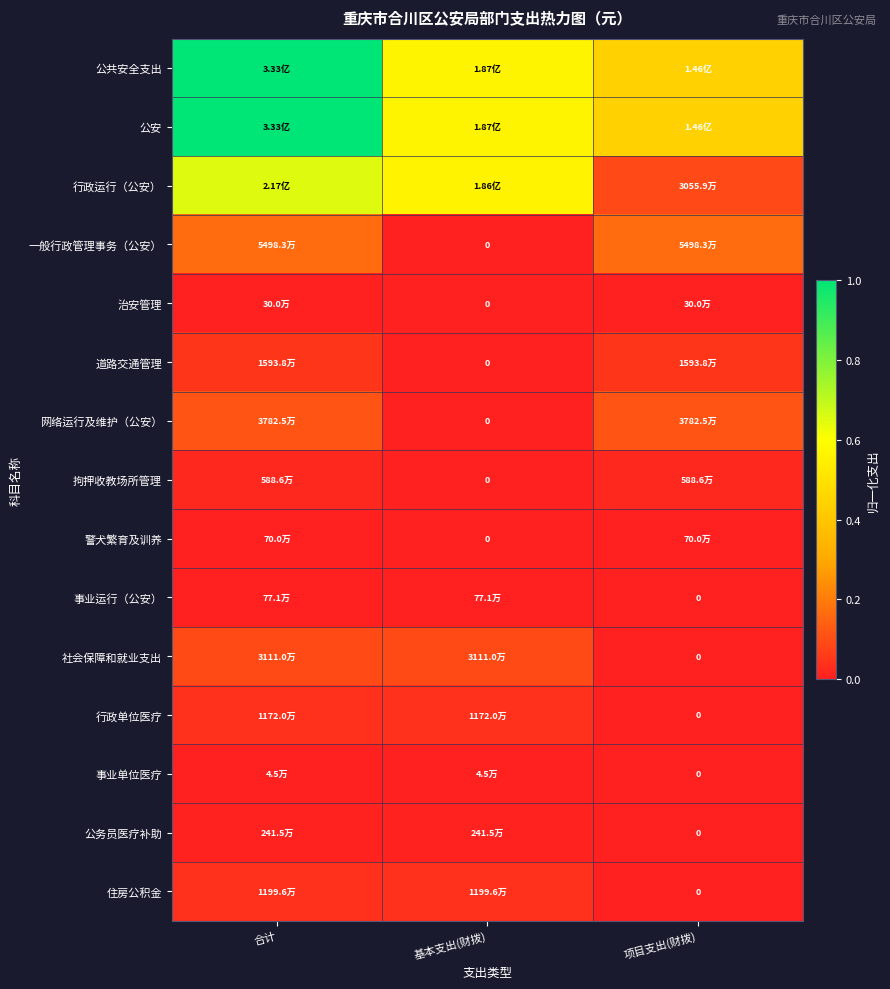

The value of 一般行政管理事务（公安） at 基本支出(财拨) is 0.0. True or false?

True